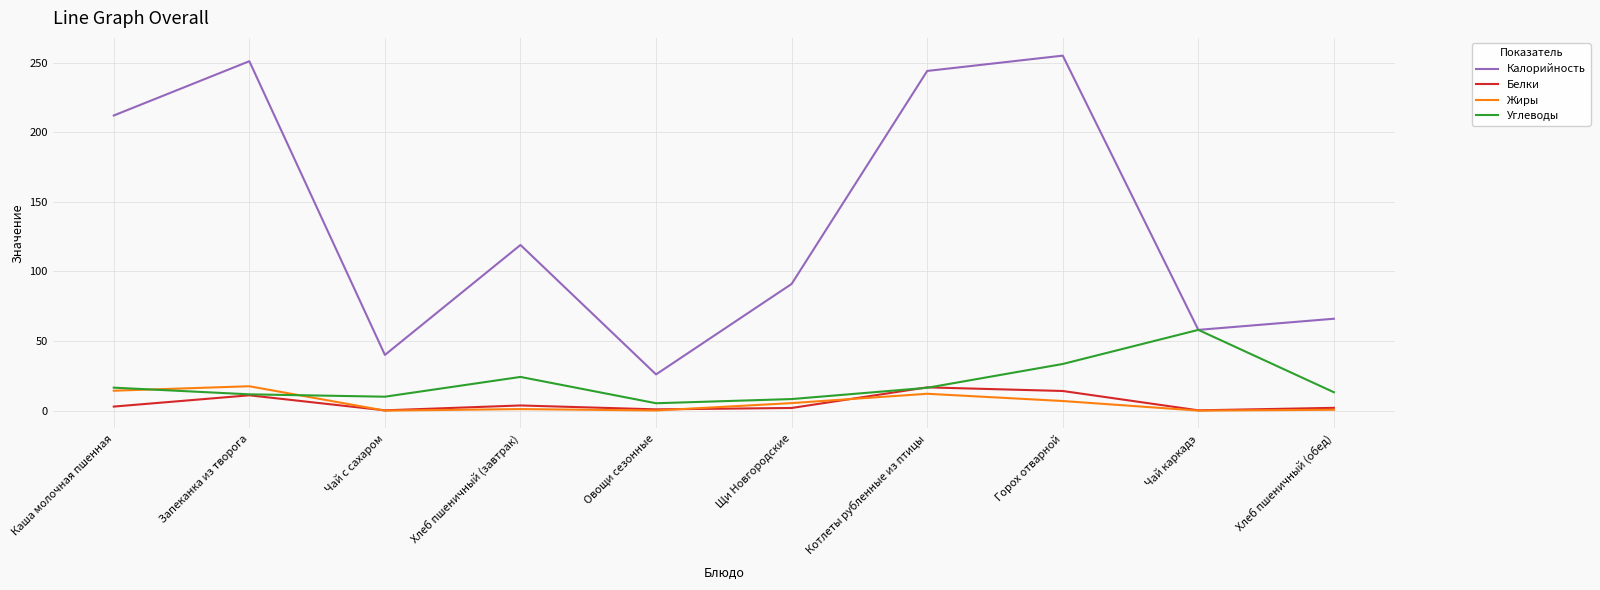

Is the value of Жиры at Чай с сахаром greater than the value of Калорийность at Запеканка из творога?

No